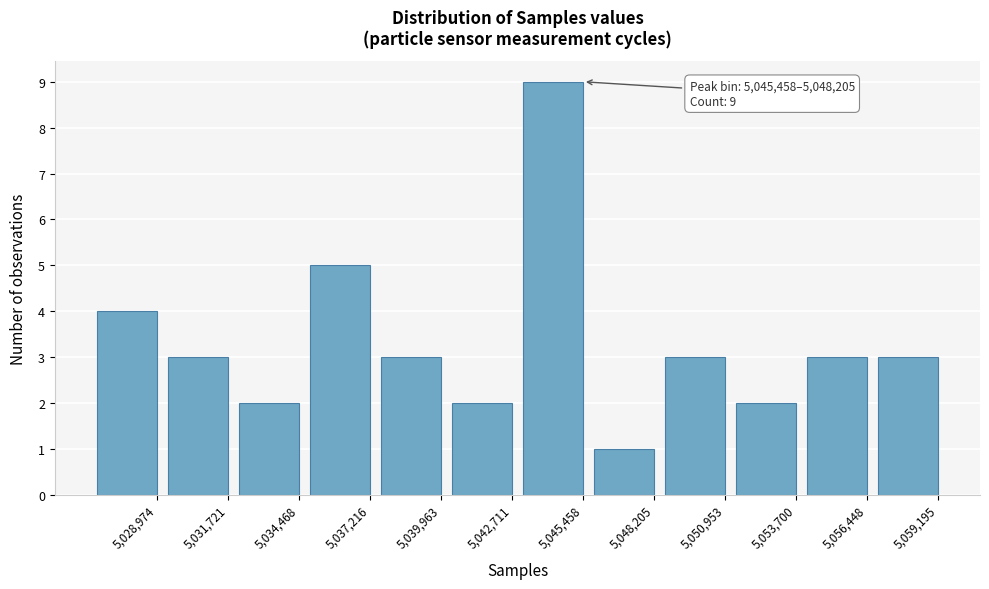

Reading right to left, list all the values displayed in this chart.

3	3	2	3	1	9	2	3	5	2	3	4